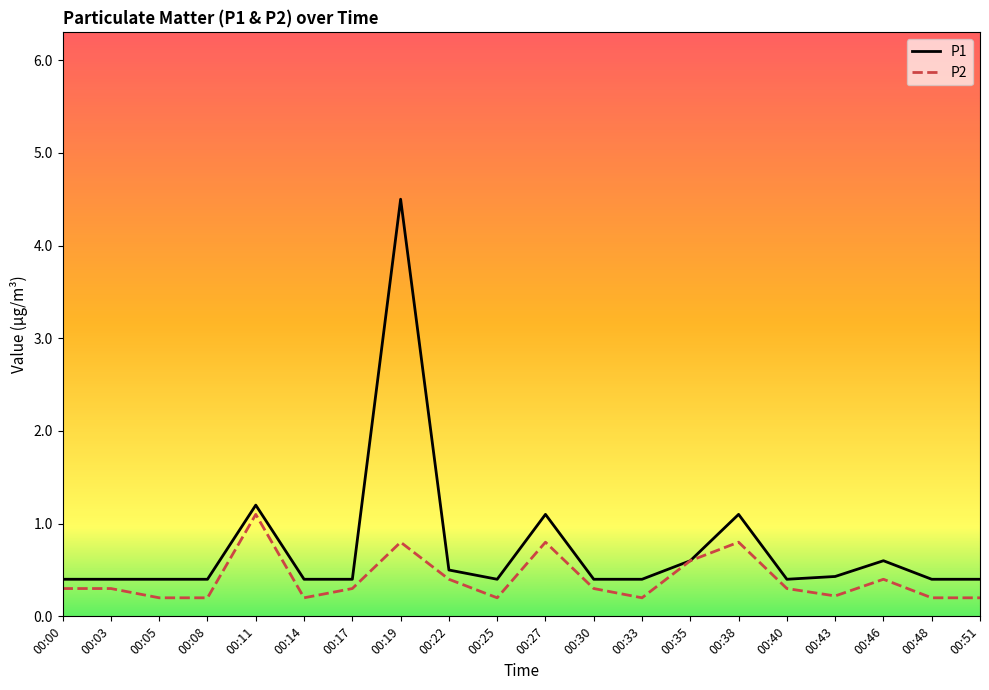

List the series in order of their overall mean, lowest first.

P2, P1